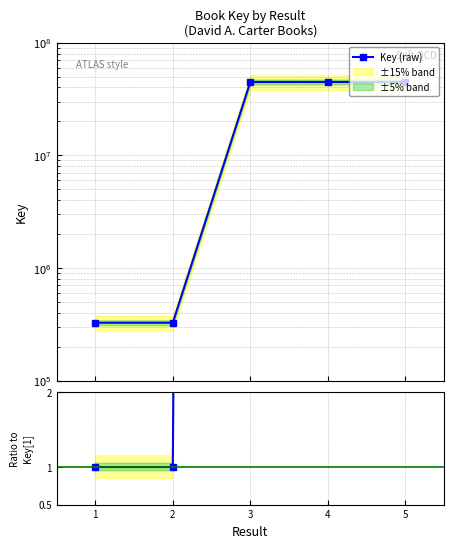

List the series in order of their overall mean, highest first.

Key (raw), Ratio